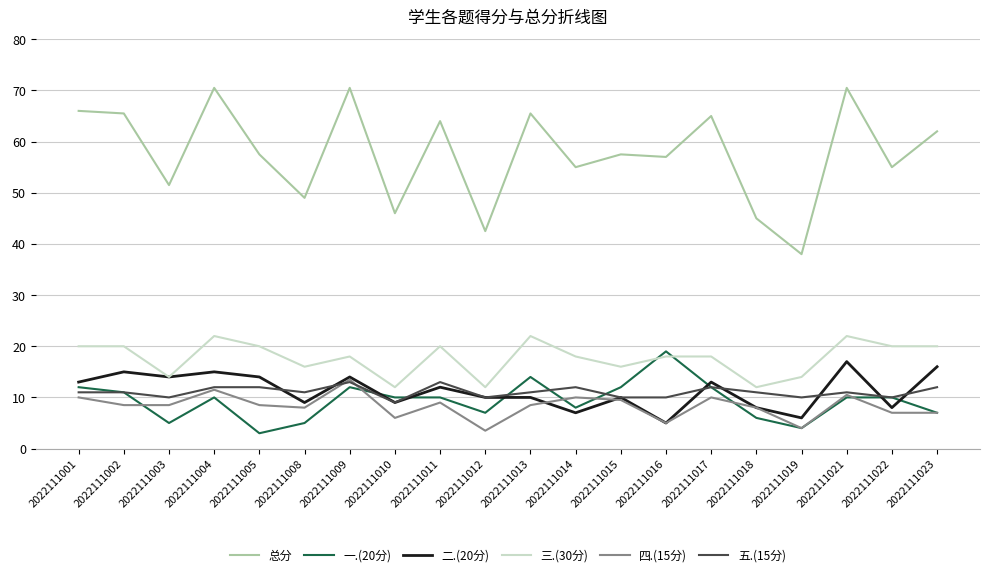

At which label does 四.(15分) first exceed 8?

2022111001